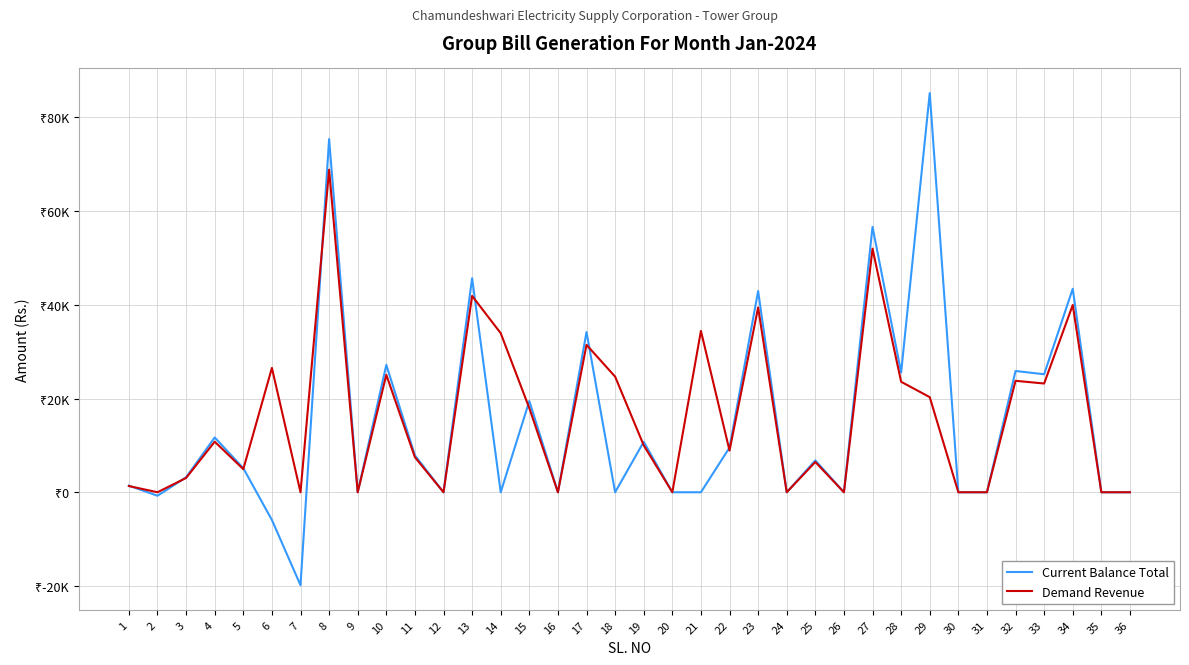

Where is the first local maximum for Demand Revenue?

4